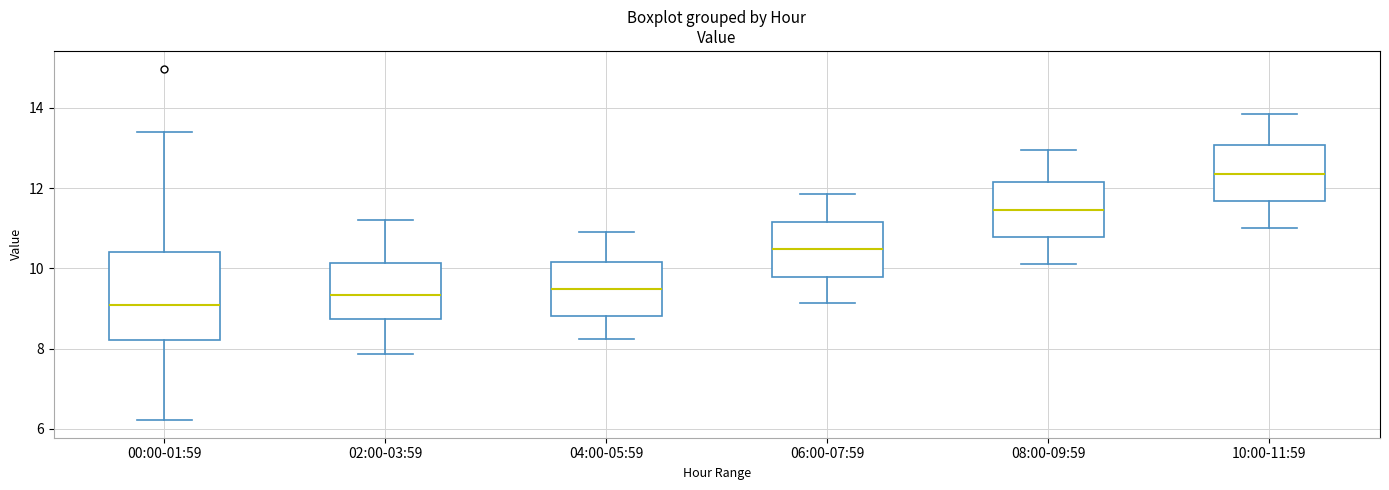

Reading left to right, transcribe this box plot: for each box, give where its median line is, the range the box spans, and where its two whiskers end, as read against the y-axis. The values are not printed on the chart, so give them approximately, as read against the axis.

00:00-01:59: median 9.2, box 8.2 to 10.4, whiskers 6.2 to 13.4
02:00-03:59: median 9.4, box 8.8 to 10.2, whiskers 7.8 to 11.2
04:00-05:59: median 9.4, box 8.8 to 10.2, whiskers 8.2 to 11.0
06:00-07:59: median 10.4, box 9.8 to 11.2, whiskers 9.2 to 11.8
08:00-09:59: median 11.4, box 10.8 to 12.2, whiskers 10.2 to 13.0
10:00-11:59: median 12.4, box 11.6 to 13.0, whiskers 11.0 to 13.8